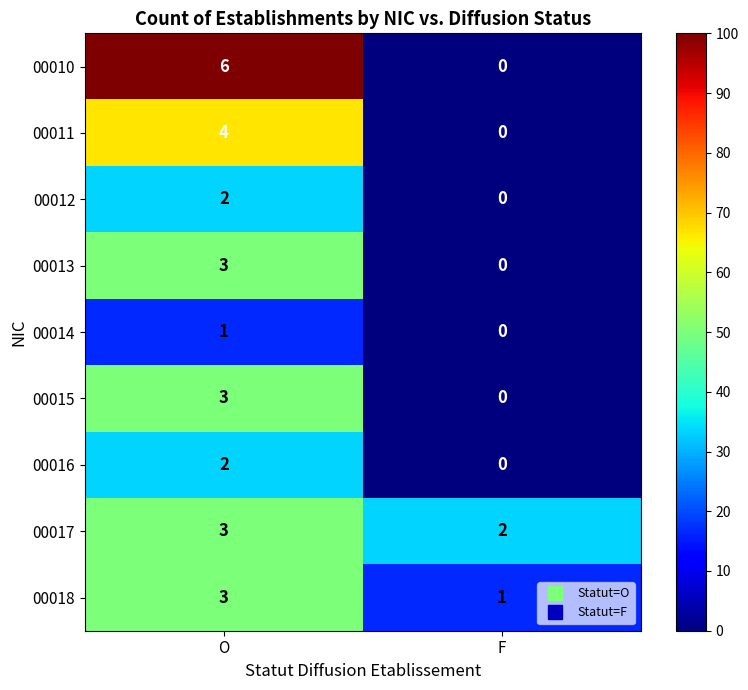

At which category is the sum across all series the highest?

O